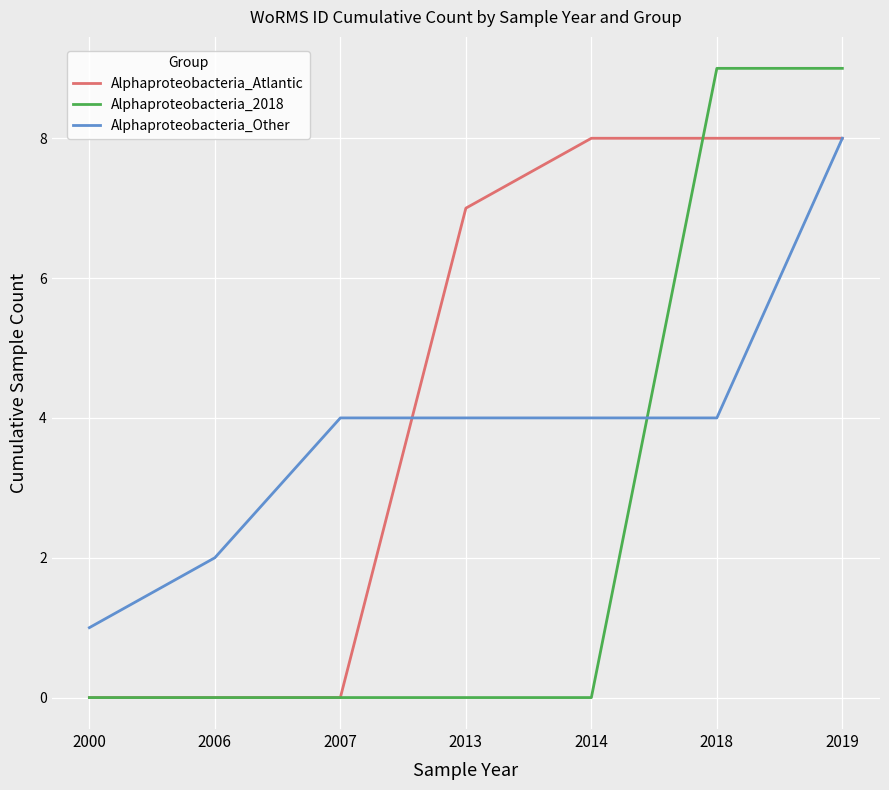

What is the maximum value shown in the chart?

9